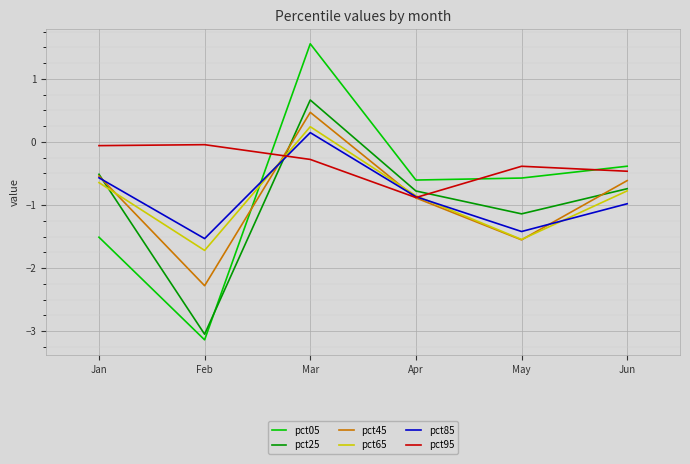

Where is the first local maximum for pct85?

Mar